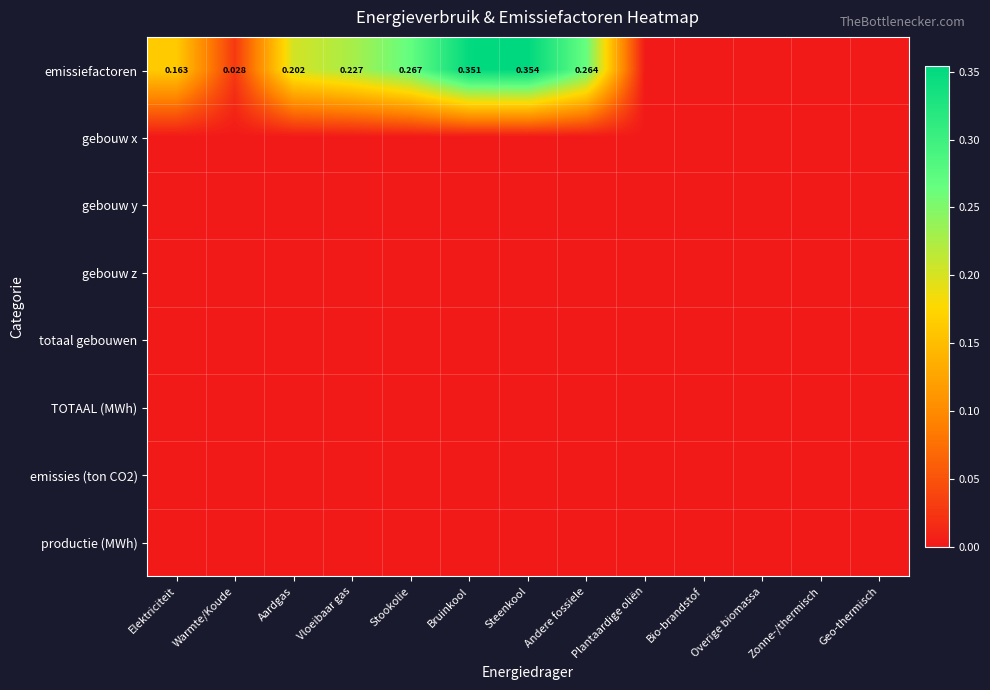

At Geo-thermisch, list the series in order from smallest to largest.

emissiefactoren, gebouw x, gebouw y, gebouw z, totaal gebouwen, TOTAAL (MWh), emissies (ton CO2), productie (MWh)